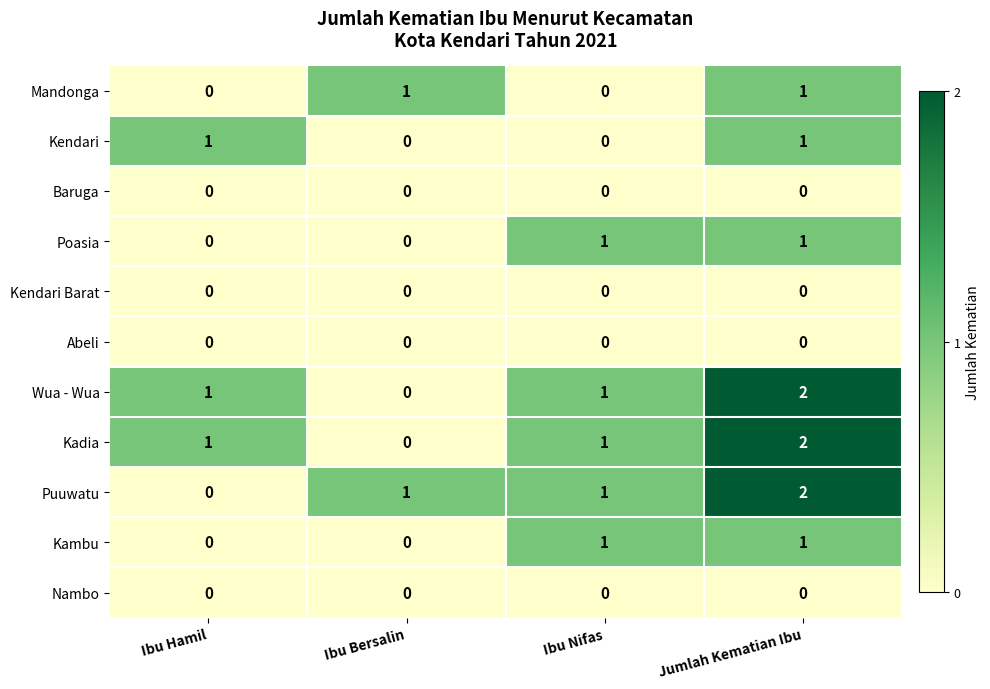

What is the total value across all series at Ibu Hamil?

3